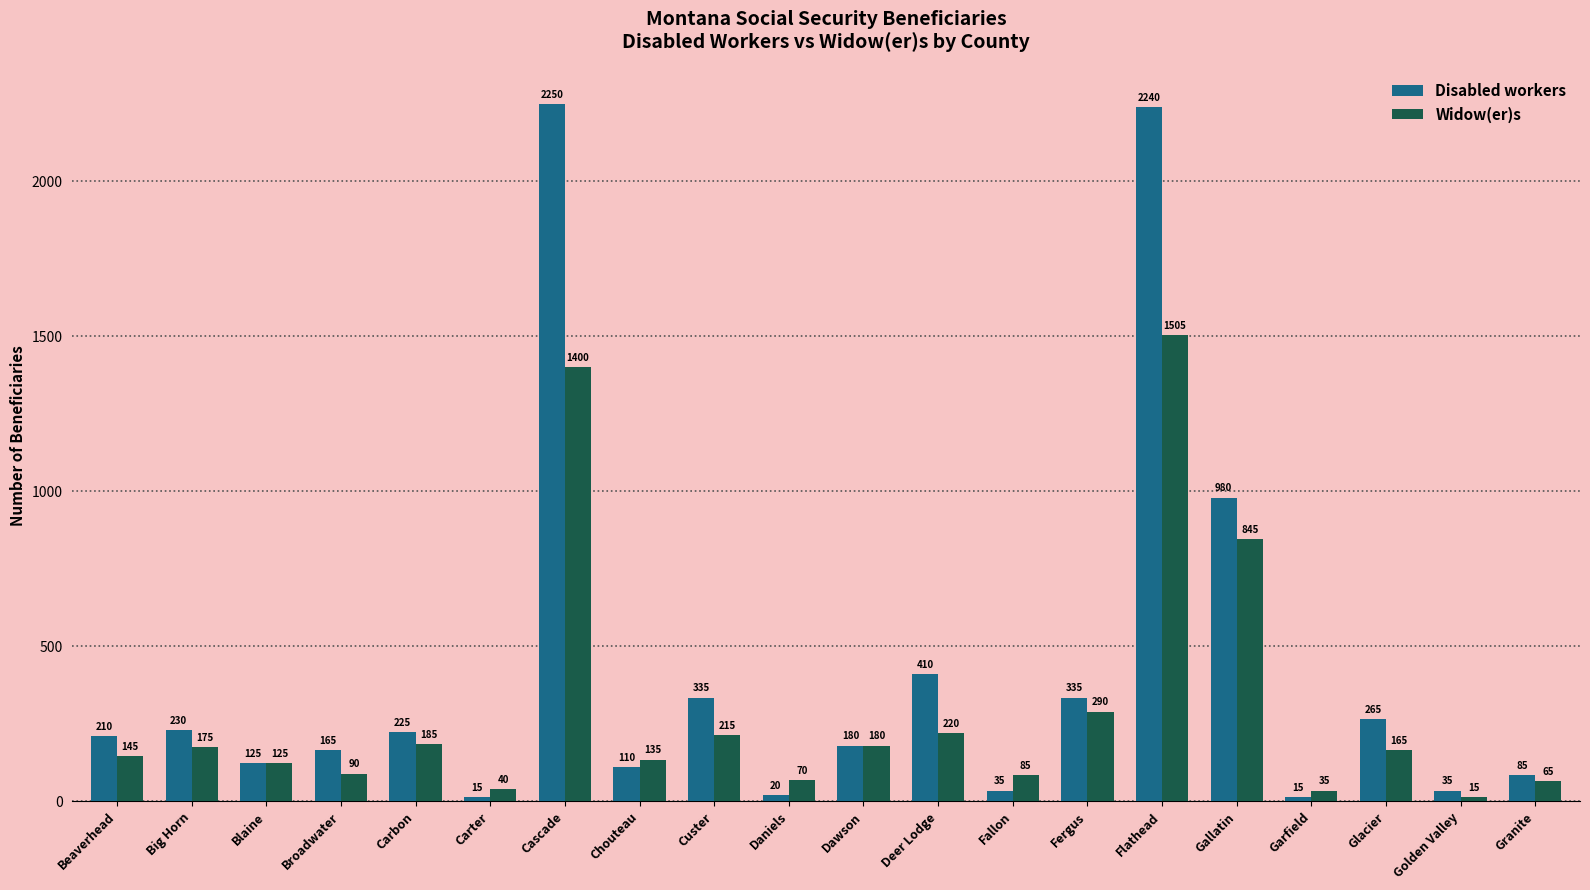

What is the label of the 12th bar from the right?

Custer